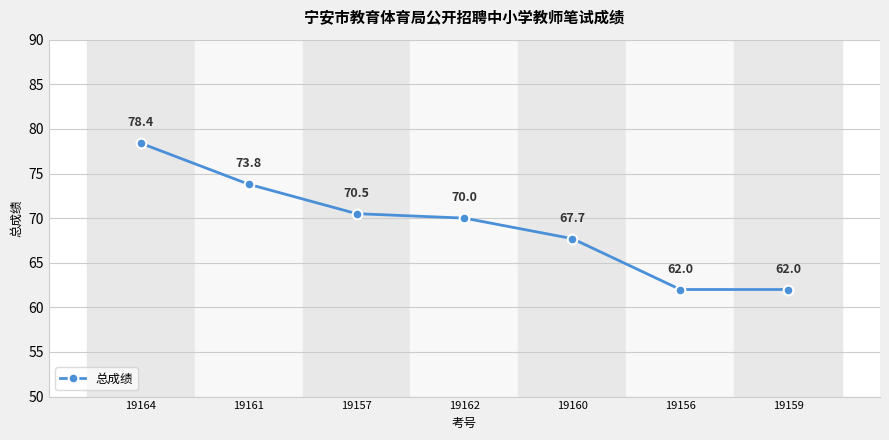

Reading left to right, transcribe all the data shown in this chart.

78.4	73.8	70.5	70.0	67.7	62.0	62.0